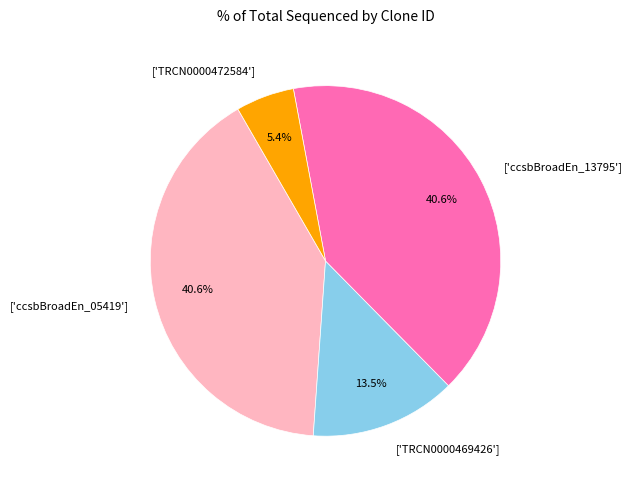

What portion of the pie excludes ['TRCN0000472584']?

94.6%